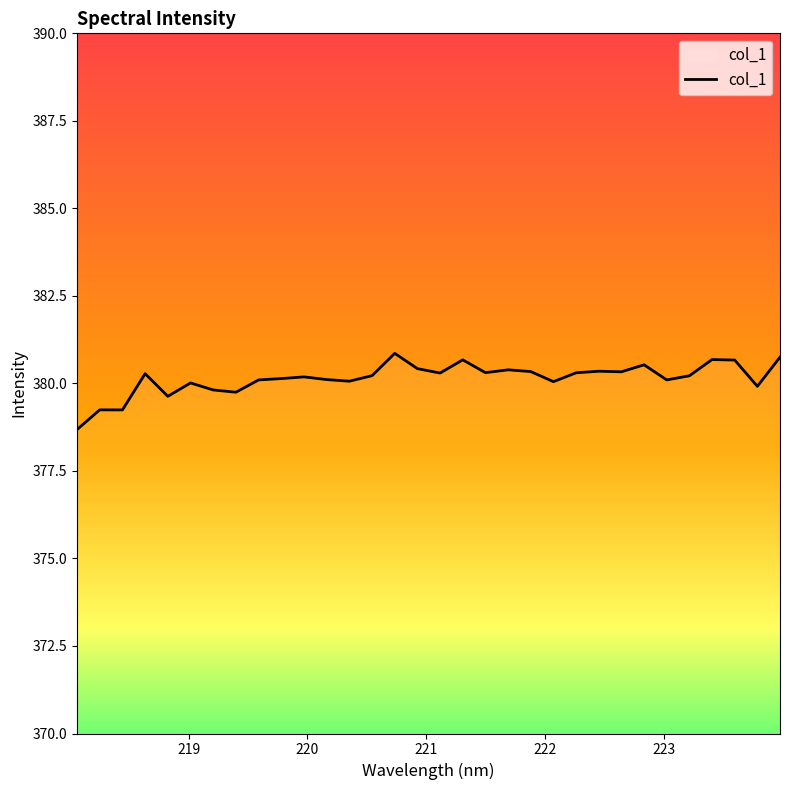

What is the difference between the maximum and minimum values?

2.2